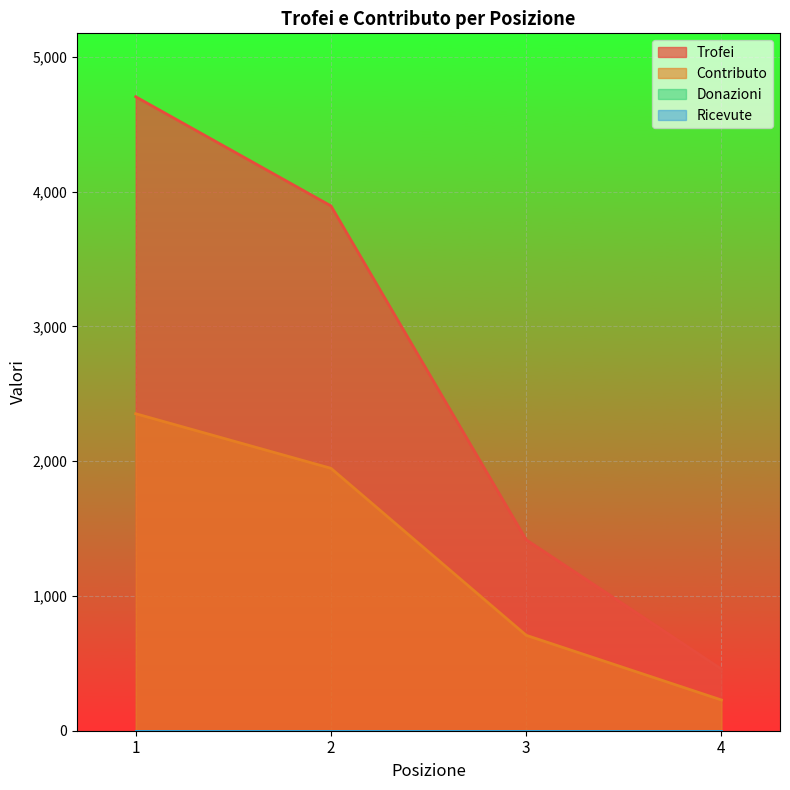

What is the highest value of the Trofei series?

4704